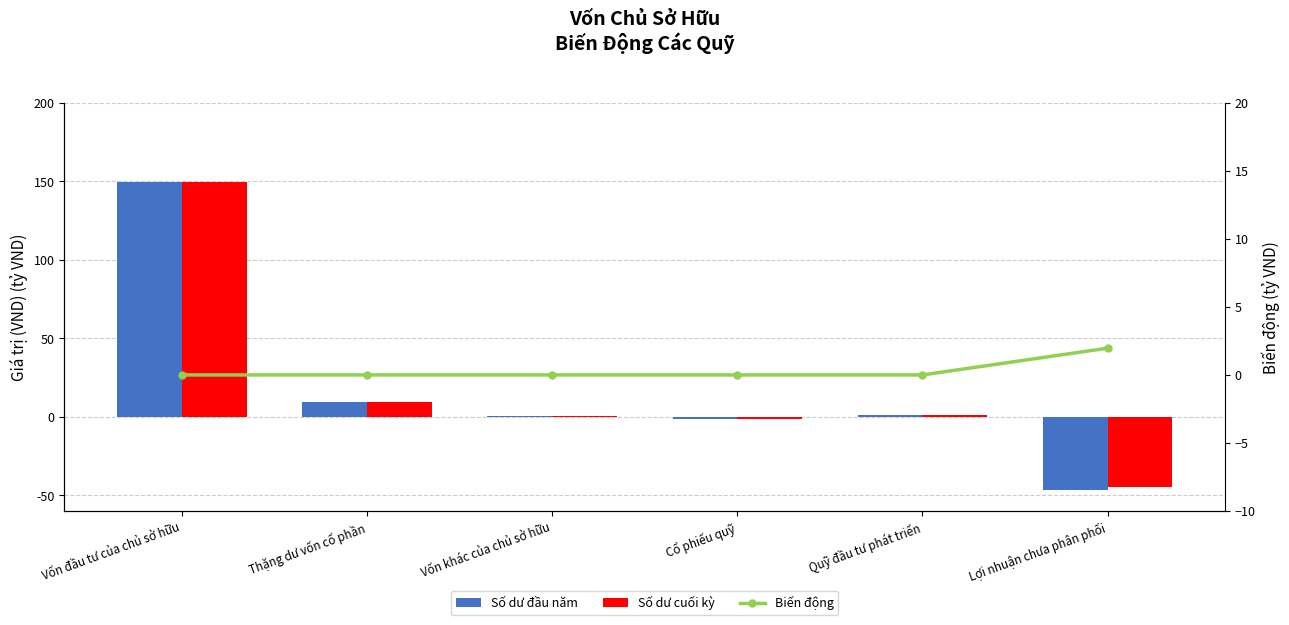

Rank the series at Quỹ đầu tư phát triển from highest to lowest value.

Số dư đầu năm, Số dư cuối kỳ, Biến động